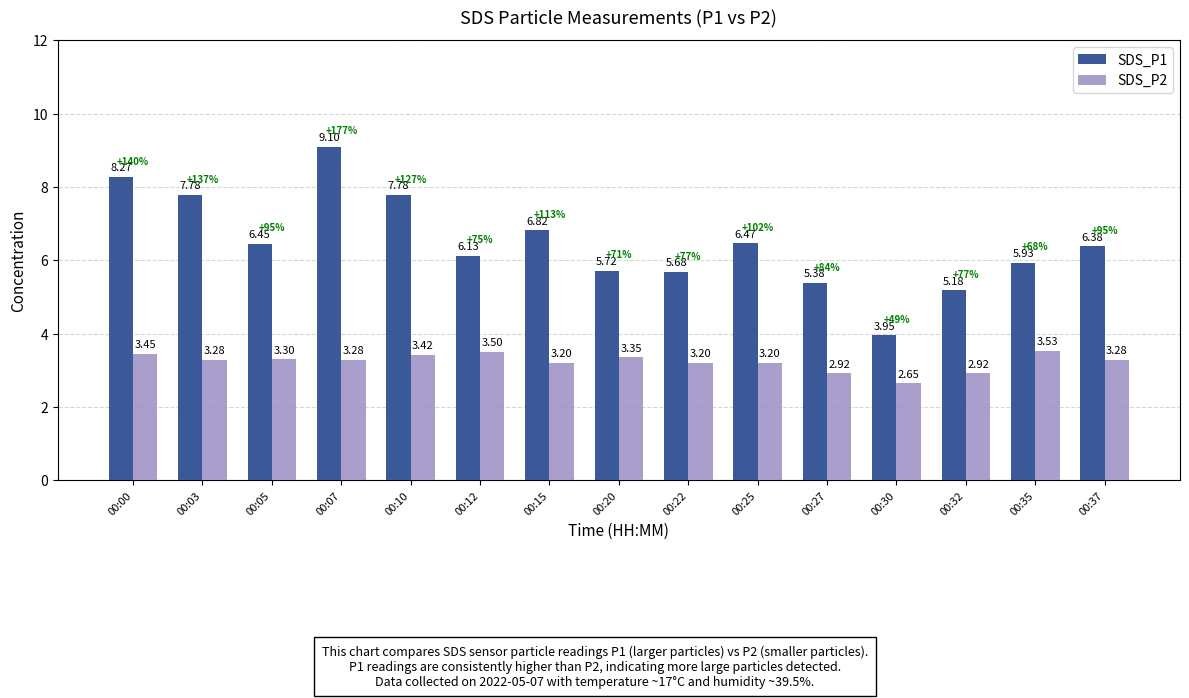

How many values in the SDS_P2 series exceed 3?

12